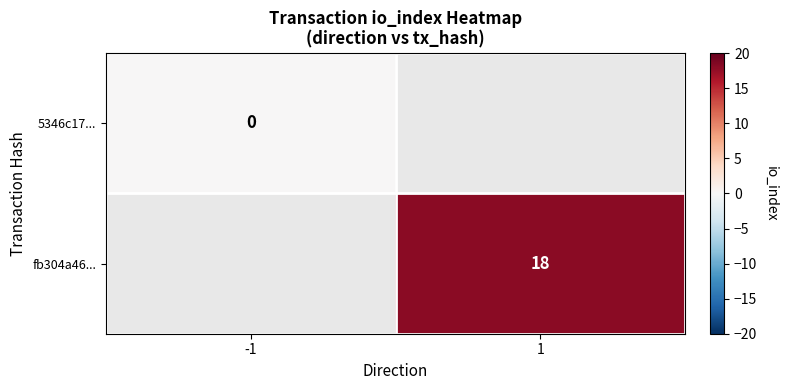

Is it true that fb304a46... equals 18 at 1?

True